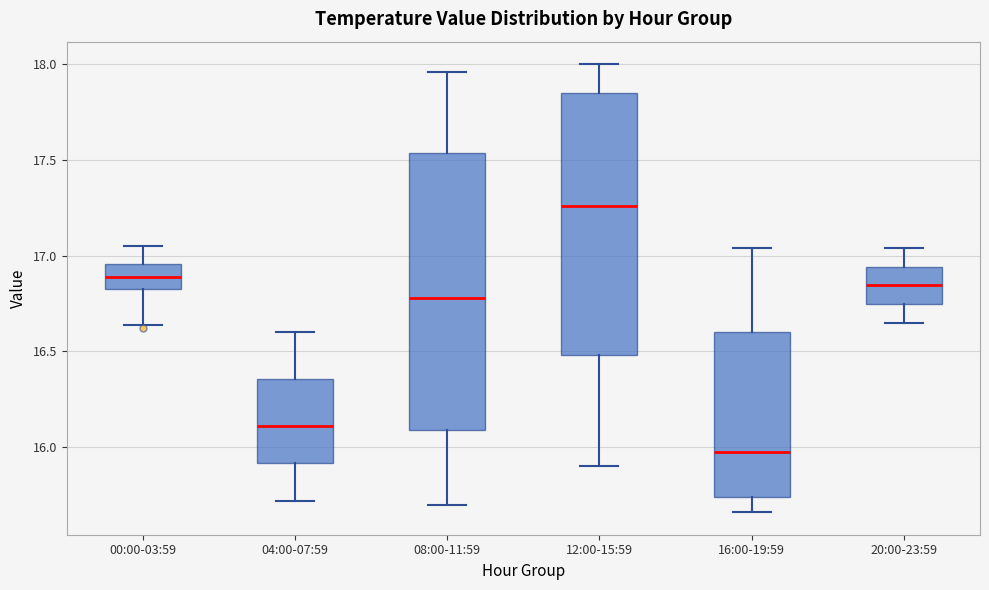

Which box has the lowest median line?

16:00-19:59